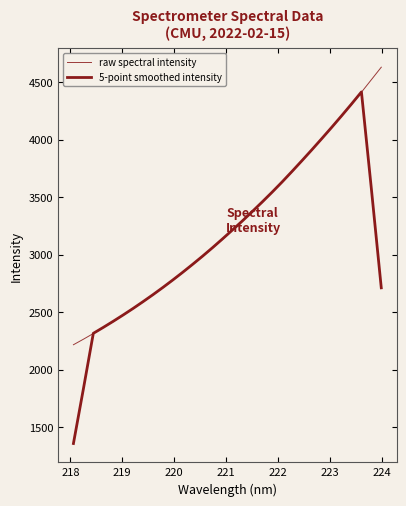

Is this an area chart (filled region under the line)?

No